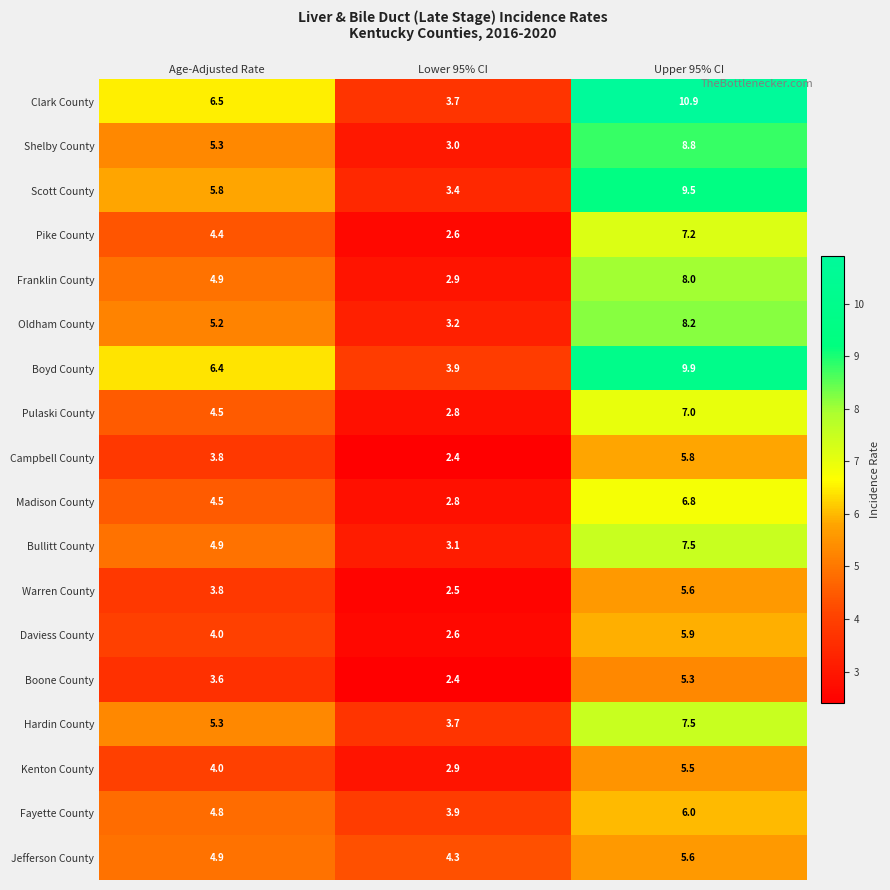

Which series has the largest total across all categories?

Clark County